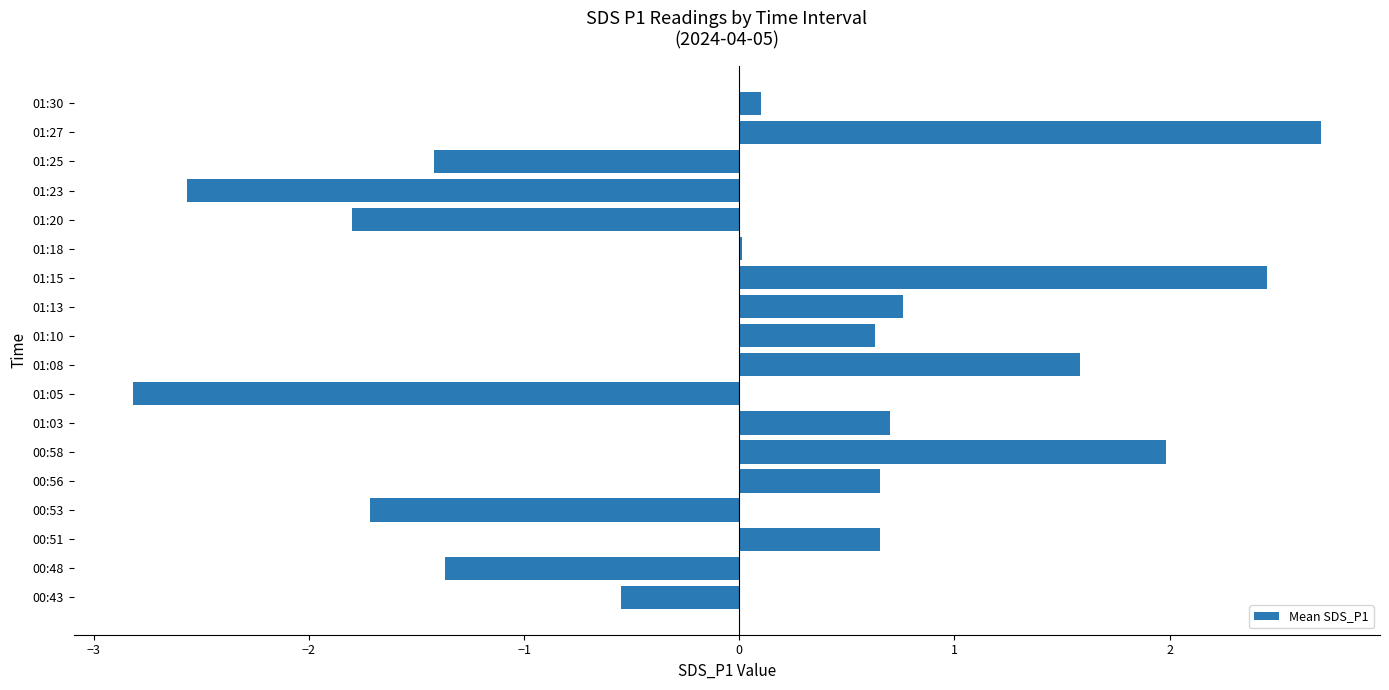

Which label corresponds to the largest value in the chart?

01:27